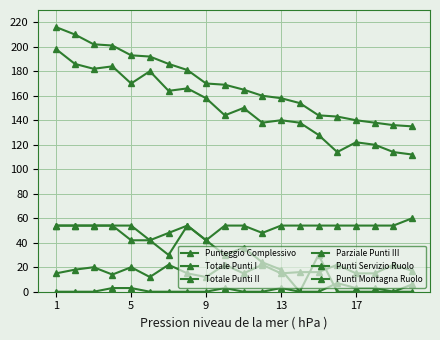

True or false: Punteggio Complessivo and Parziale Punti III intersect in this chart.

False